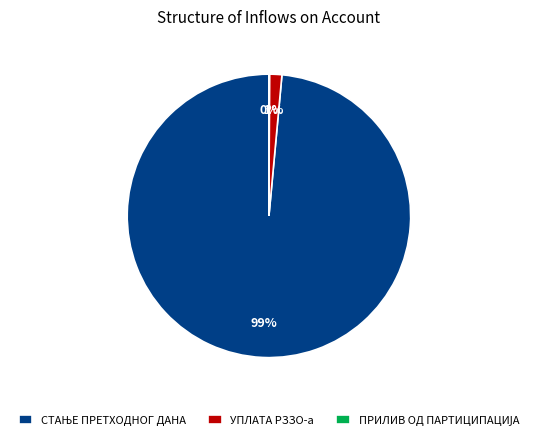

Is there a majority slice in this chart?

Yes